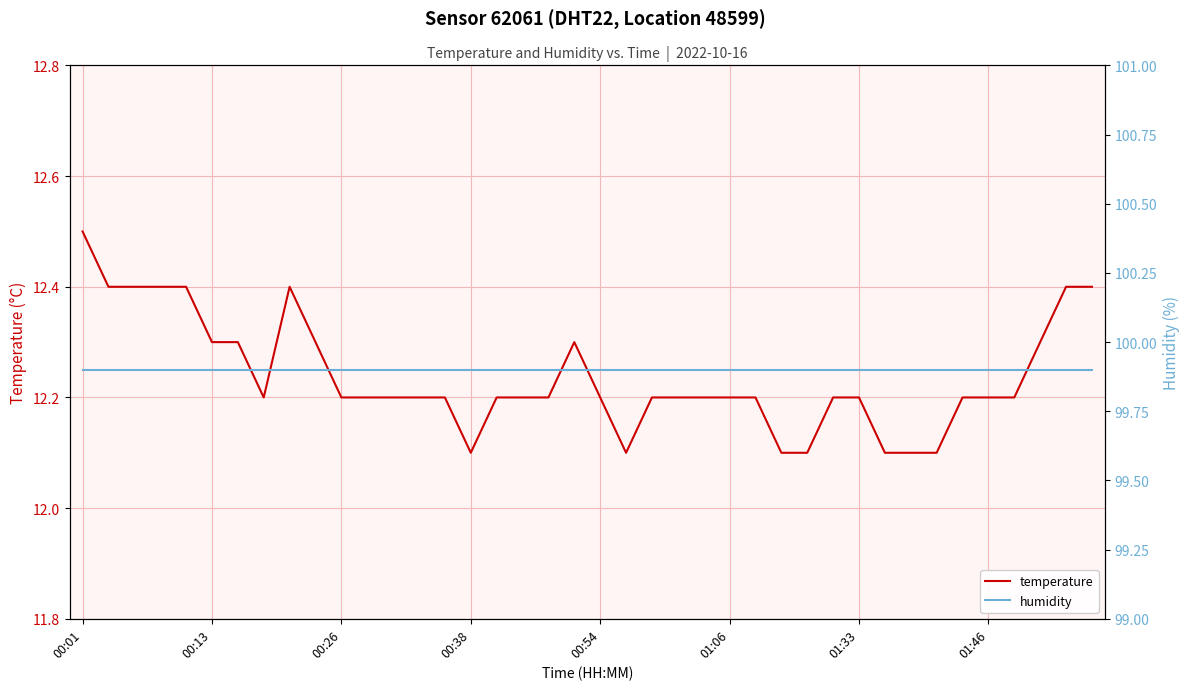

How many interior local peaks does the temperature series have?

2